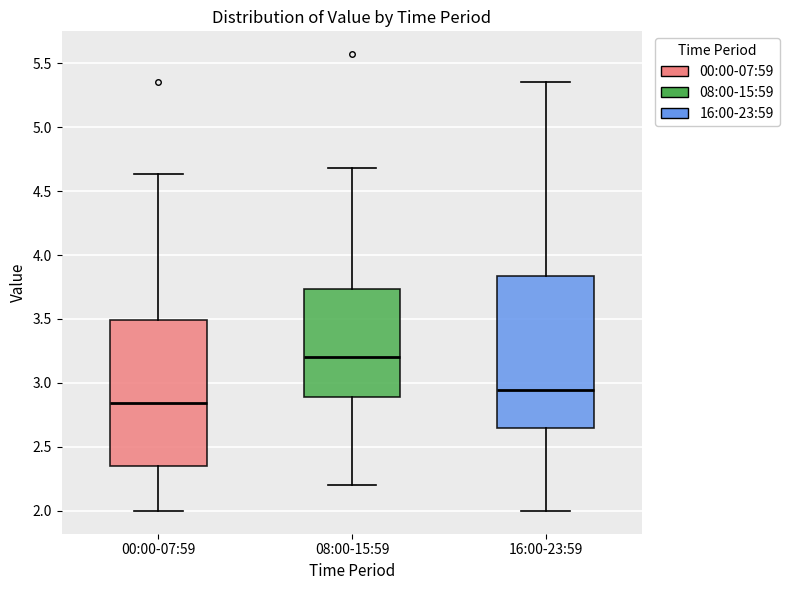

Where is the upper edge of the box for 16:00-23:59 on the y-axis? The values are not printed on the chart, so give them approximately, as read against the axis.

3.85